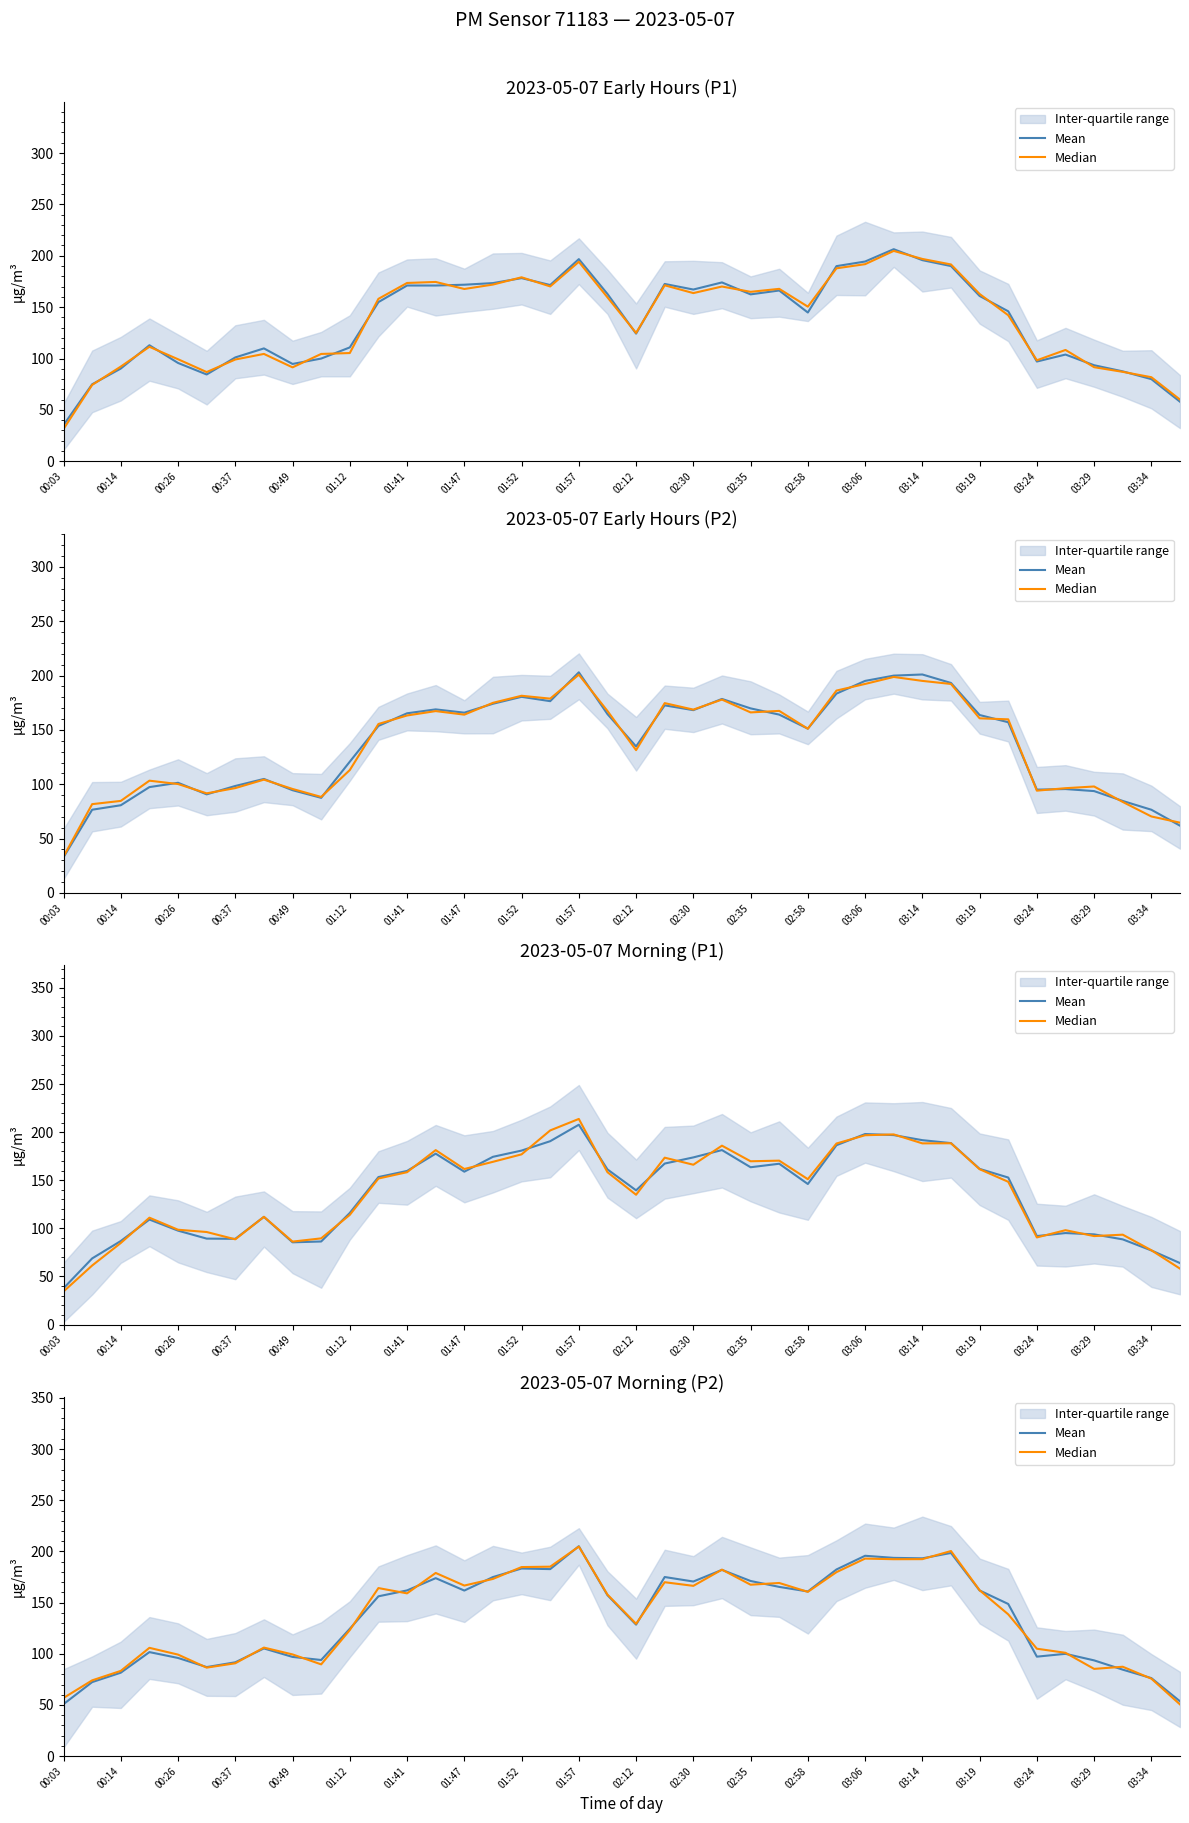

True or false: Median has a value of 258.6 at 02:35.

False